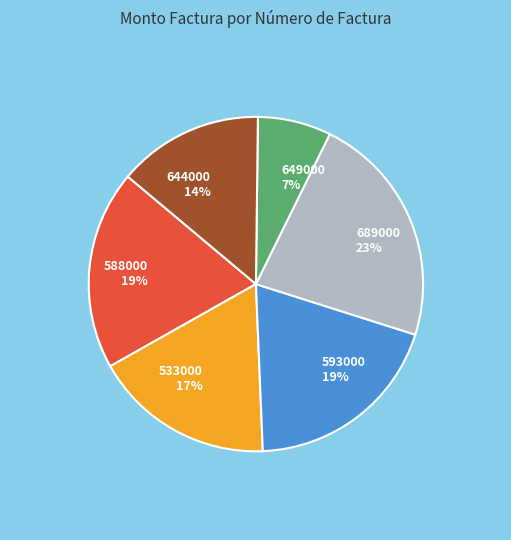

To the nearest percent, what portion does 593000 19% represent?

19%